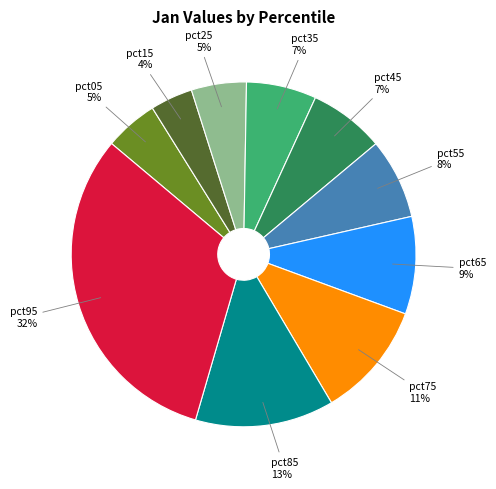

Do pct35 and pct95 together represent more than half of the pie?

No